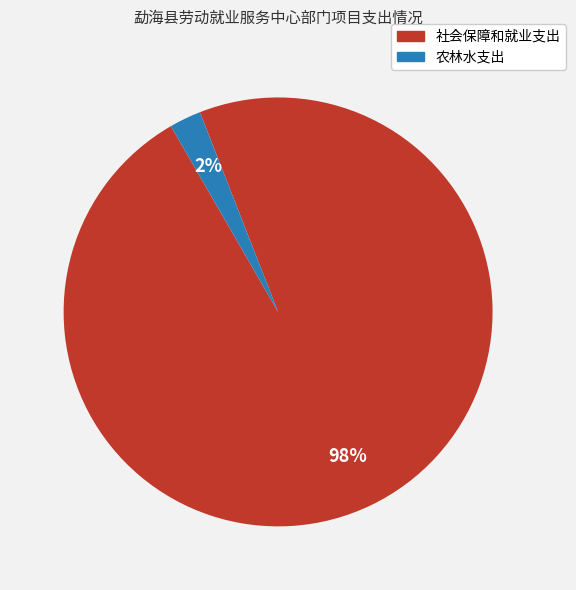

Which slice is the smallest?

农林水支出